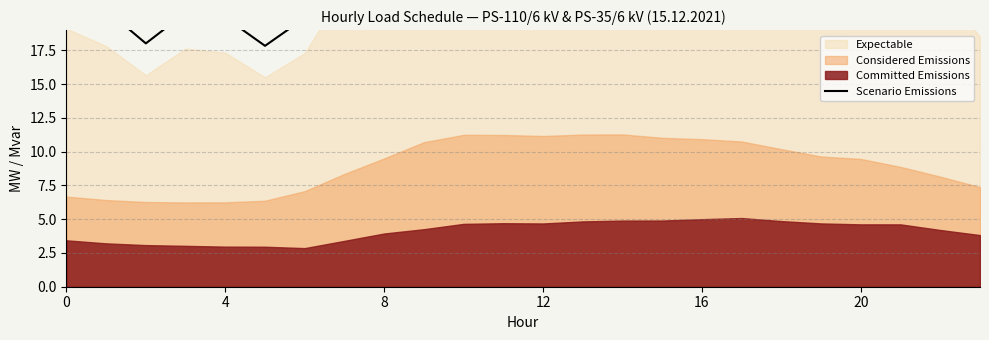

How many interior local valleys (lower than both neighbors) does the data have?

5